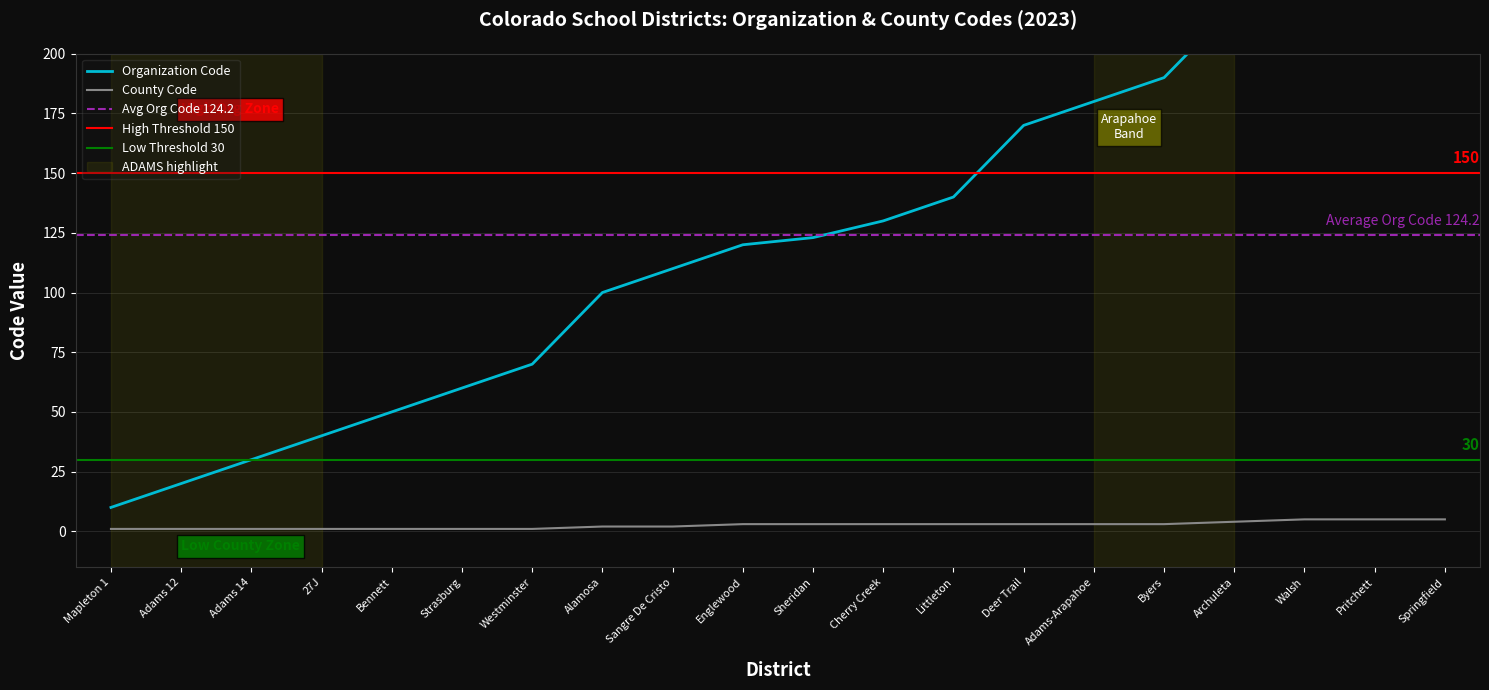

Rank the categories by Organization Code value from highest to lowest.

Springfield, Pritchett, Walsh, Archuleta, Byers, Adams-Arapahoe, Deer Trail, Littleton, Cherry Creek, Sheridan, Englewood, Sangre De Cristo, Alamosa, Westminster, Strasburg, Bennett, 27J, Adams 14, Adams 12, Mapleton 1